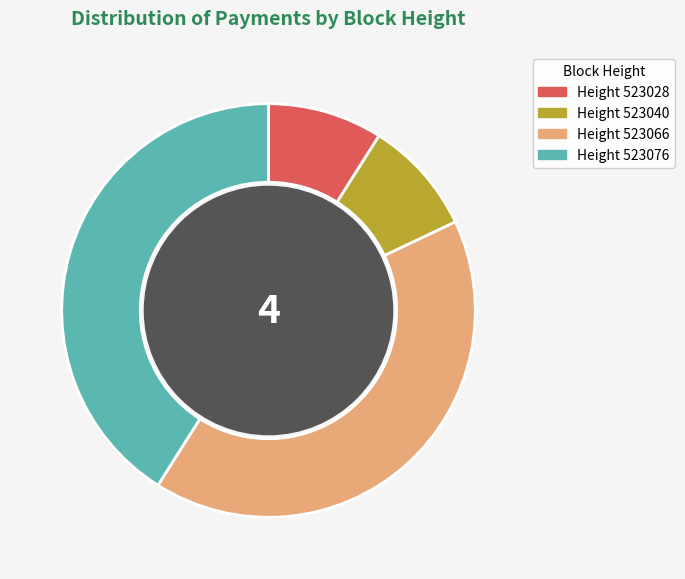

Does any single category account for the majority?

No